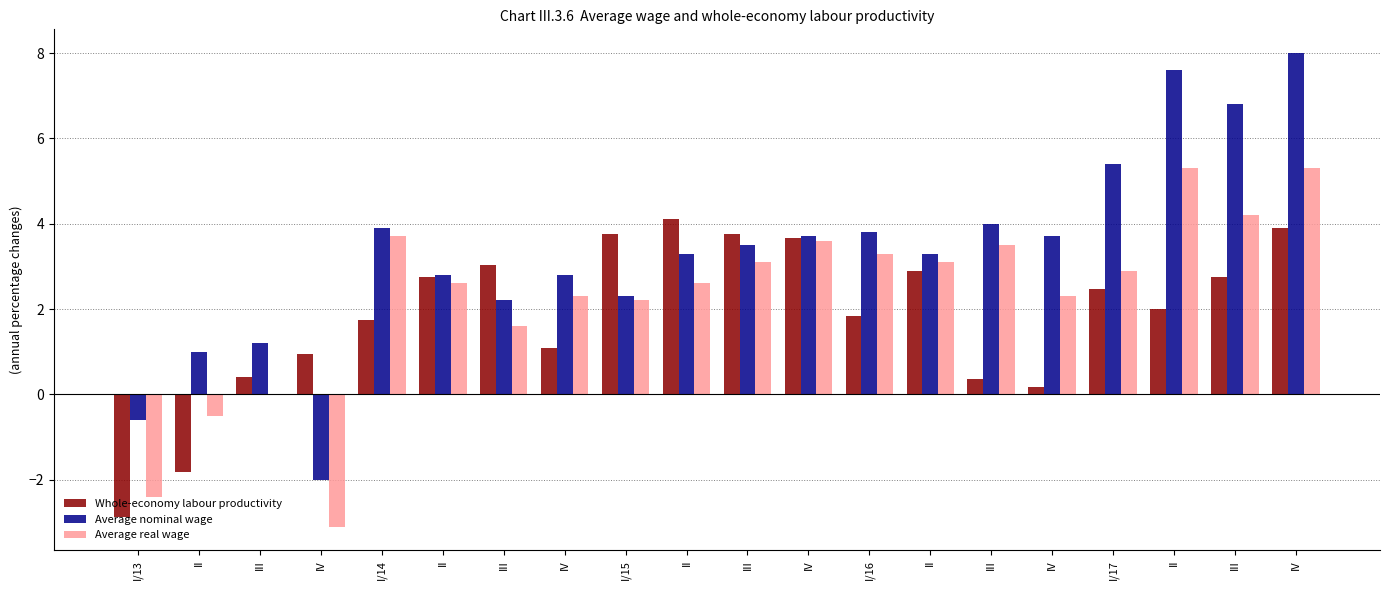

What are all the series names shown in the legend?

Whole-economy labour productivity, Average nominal wage, Average real wage